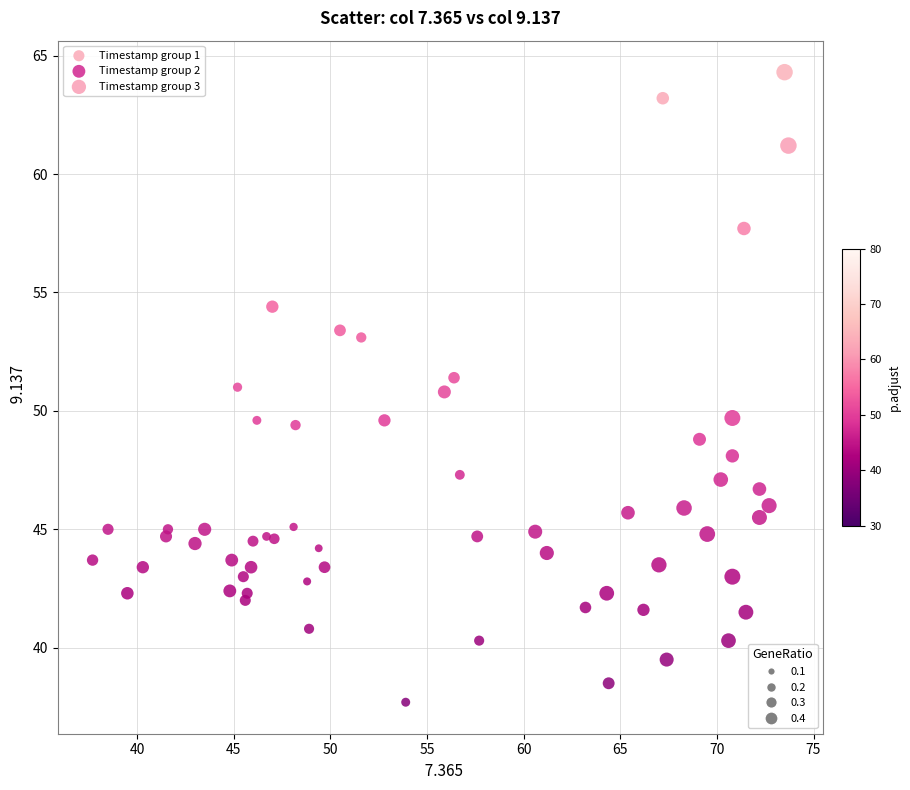

Which series reaches the maximum Y coordinate?

Timestamp group 3